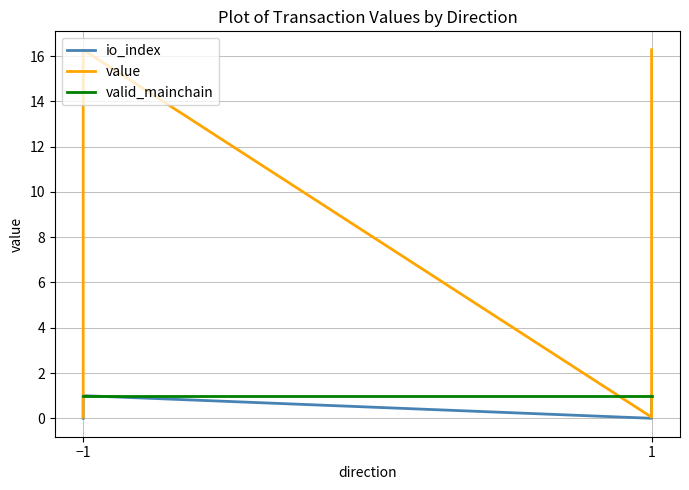

Between which two adjacent categories do value and valid_mainchain first intersect?

−1 and −1